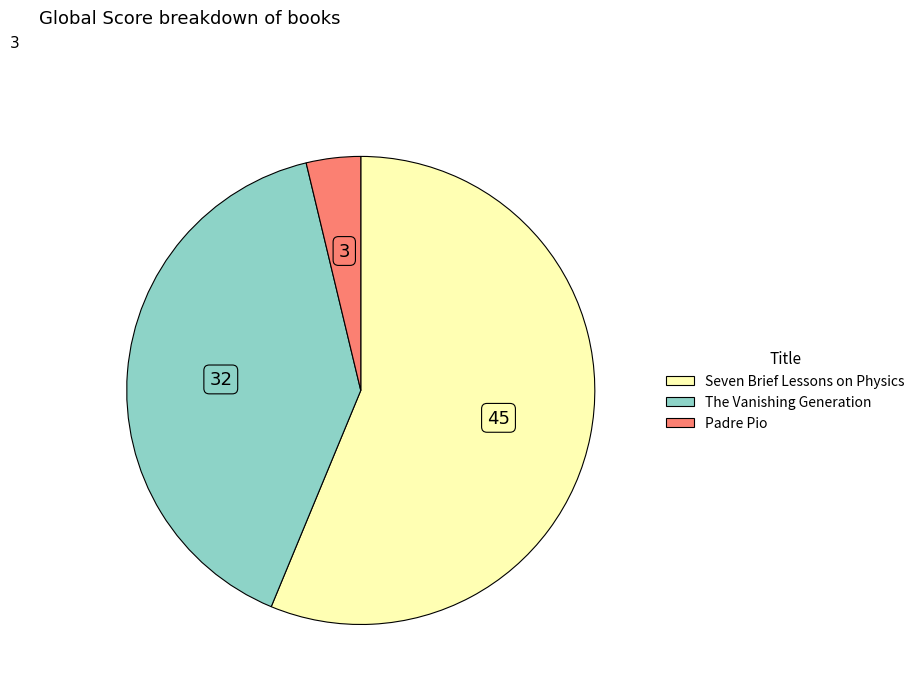

Combined, do Seven Brief Lessons on Physics and The Vanishing Generation account for over 50%?

Yes